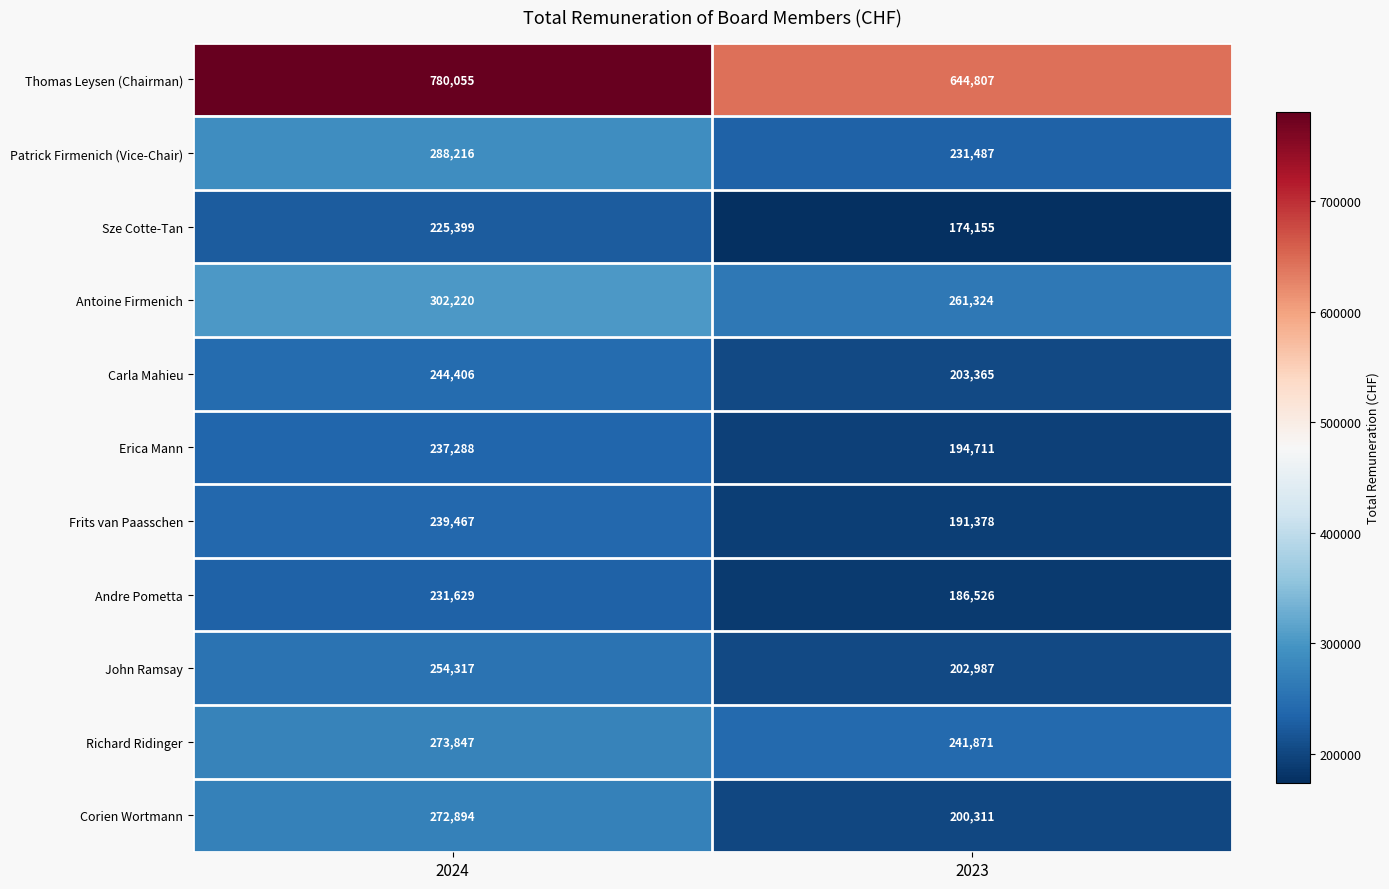

Which series has the largest total across all categories?

Thomas Leysen (Chairman)